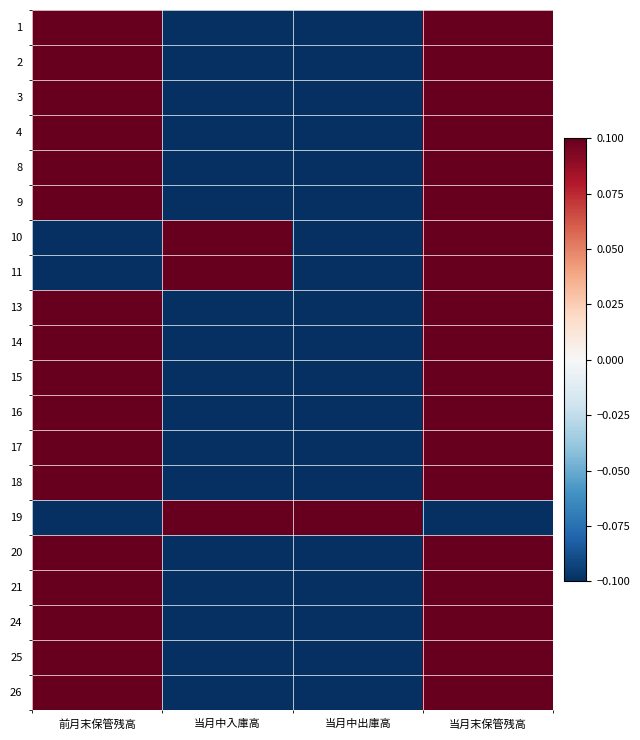

Reading left to right, list all the values displayed in this chart.

1: 前月末保管残高=0.1	当月中入庫高=-0.1	当月中出庫高=-0.1	当月末保管残高=0.1
2: 前月末保管残高=0.1	当月中入庫高=-0.1	当月中出庫高=-0.1	当月末保管残高=0.1
3: 前月末保管残高=0.1	当月中入庫高=-0.1	当月中出庫高=-0.1	当月末保管残高=0.1
4: 前月末保管残高=0.1	当月中入庫高=-0.1	当月中出庫高=-0.1	当月末保管残高=0.1
8: 前月末保管残高=0.1	当月中入庫高=-0.1	当月中出庫高=-0.1	当月末保管残高=0.1
9: 前月末保管残高=0.1	当月中入庫高=-0.1	当月中出庫高=-0.1	当月末保管残高=0.1
10: 前月末保管残高=-0.1	当月中入庫高=0.1	当月中出庫高=-0.1	当月末保管残高=0.1
11: 前月末保管残高=-0.1	当月中入庫高=0.1	当月中出庫高=-0.1	当月末保管残高=0.1
13: 前月末保管残高=0.1	当月中入庫高=-0.1	当月中出庫高=-0.1	当月末保管残高=0.1
14: 前月末保管残高=0.1	当月中入庫高=-0.1	当月中出庫高=-0.1	当月末保管残高=0.1
15: 前月末保管残高=0.1	当月中入庫高=-0.1	当月中出庫高=-0.1	当月末保管残高=0.1
16: 前月末保管残高=0.1	当月中入庫高=-0.1	当月中出庫高=-0.1	当月末保管残高=0.1
17: 前月末保管残高=0.1	当月中入庫高=-0.1	当月中出庫高=-0.1	当月末保管残高=0.1
18: 前月末保管残高=0.1	当月中入庫高=-0.1	当月中出庫高=-0.1	当月末保管残高=0.1
19: 前月末保管残高=-0.1	当月中入庫高=0.1	当月中出庫高=0.1	当月末保管残高=-0.1
20: 前月末保管残高=0.1	当月中入庫高=-0.1	当月中出庫高=-0.1	当月末保管残高=0.1
21: 前月末保管残高=0.1	当月中入庫高=-0.1	当月中出庫高=-0.1	当月末保管残高=0.1
24: 前月末保管残高=0.1	当月中入庫高=-0.1	当月中出庫高=-0.1	当月末保管残高=0.1
25: 前月末保管残高=0.1	当月中入庫高=-0.1	当月中出庫高=-0.1	当月末保管残高=0.1
26: 前月末保管残高=0.1	当月中入庫高=-0.1	当月中出庫高=-0.1	当月末保管残高=0.1